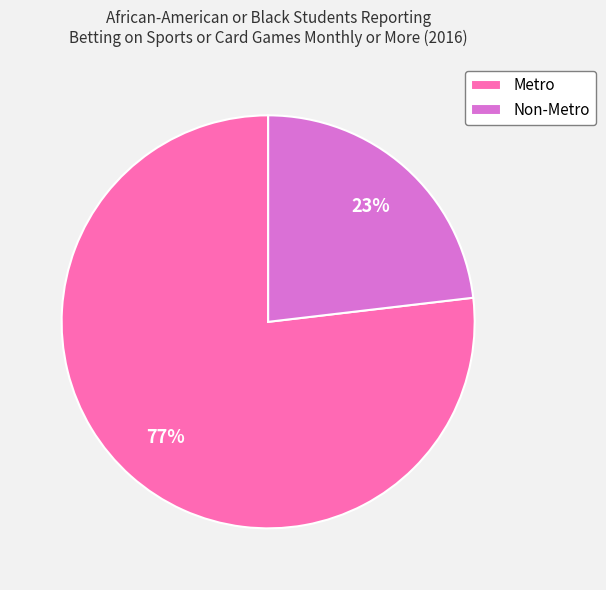

How many slices are in this pie chart?

2